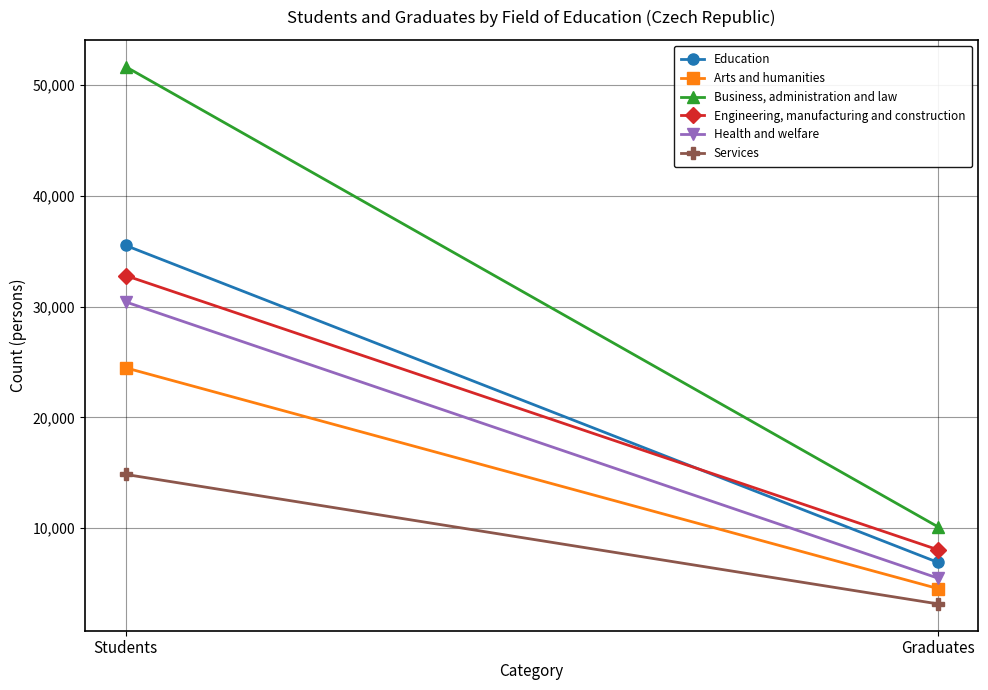

What is the total value across all series at Graduates?

38224